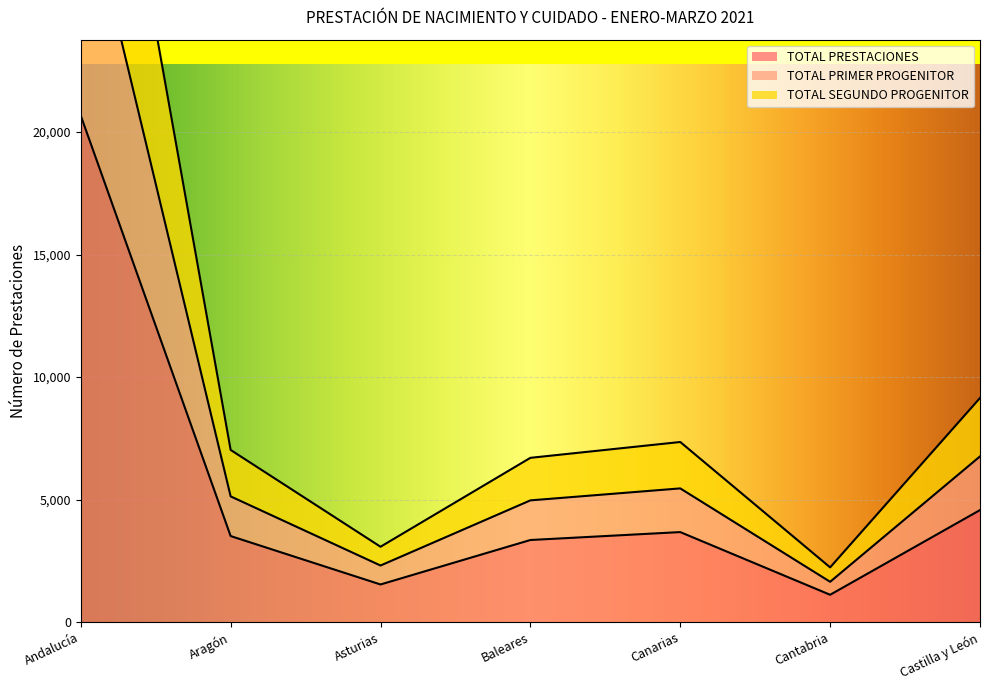

How many data points does each series have?

7